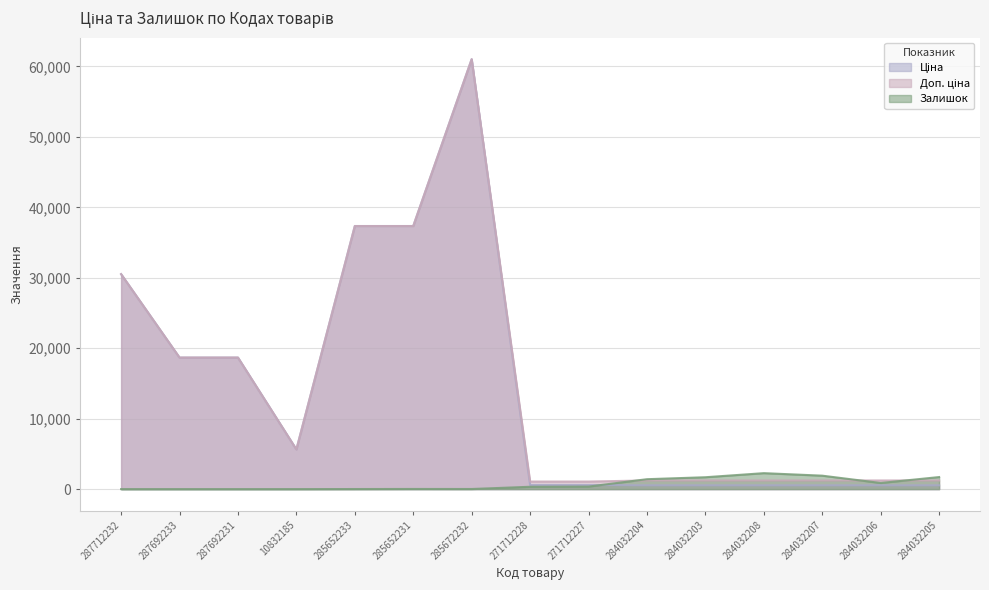

Which series has the largest range (max minus min)?

Ціна